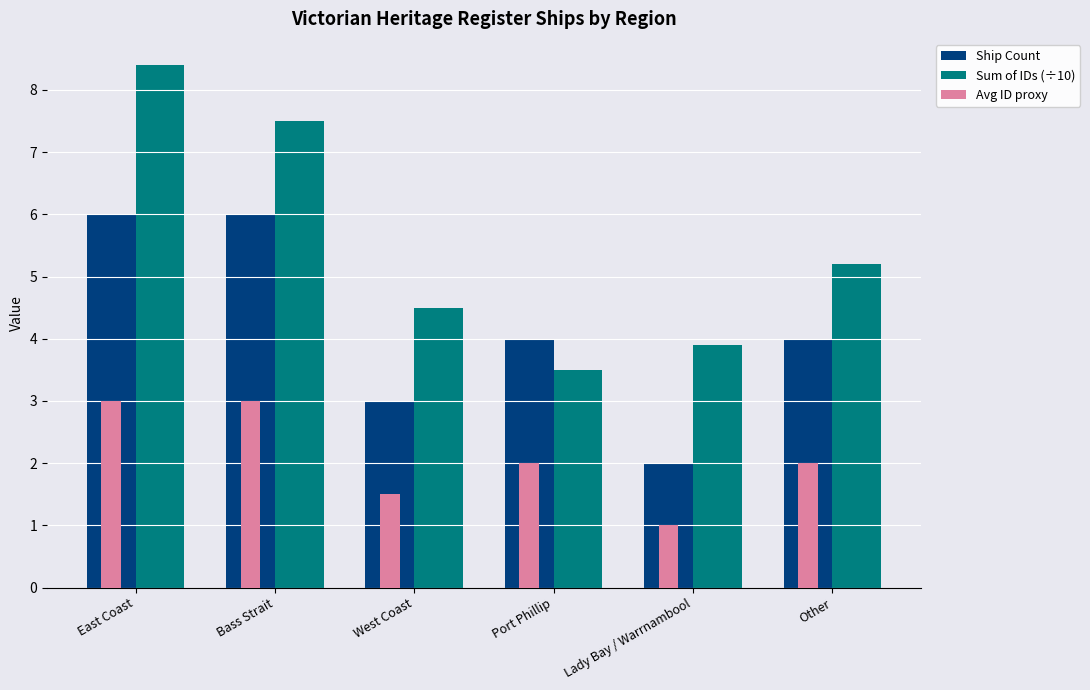

What is the difference between the highest and lowest values at Port Phillip?

2.0